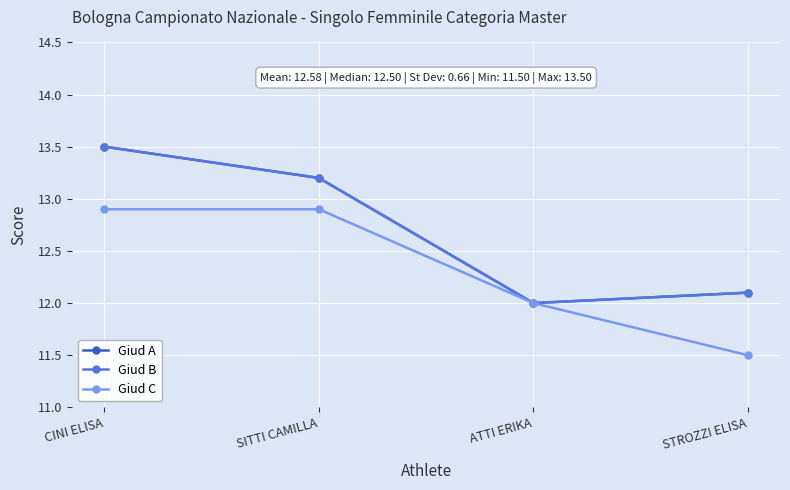

Is the value of Giud A at STROZZI ELISA greater than the value of Giud B at ATTI ERIKA?

Yes